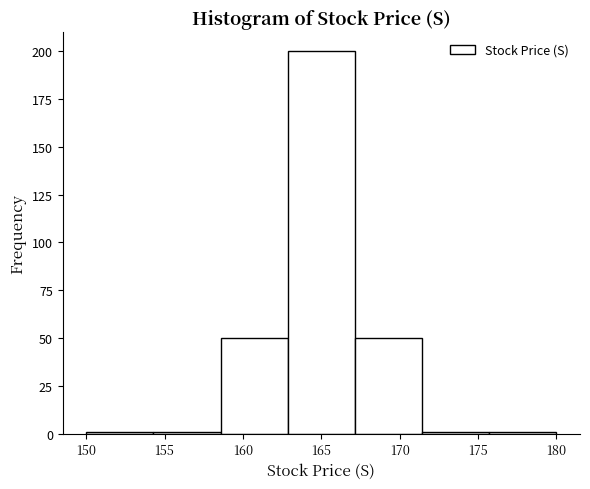

Reading left to right, list every bar in this chart as the range it spans on the x-axis followed by its height. Neither the bar edges nor the heights are printed on the chart, so give them approximately, as read against the axes.

150.0 to 154.5: under 5
154.5 to 158.5: under 5
158.5 to 163.0: 50
163.0 to 167.0: 200
167.0 to 171.5: 50
171.5 to 175.5: under 5
175.5 to 180.0: under 5